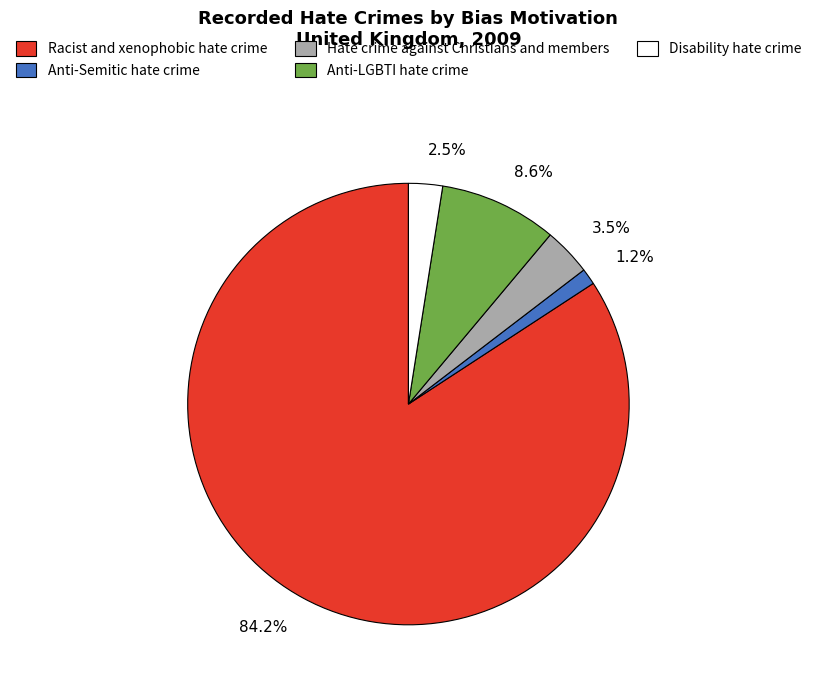

Which has a higher value, 3.5% or 8.6%?

8.6%